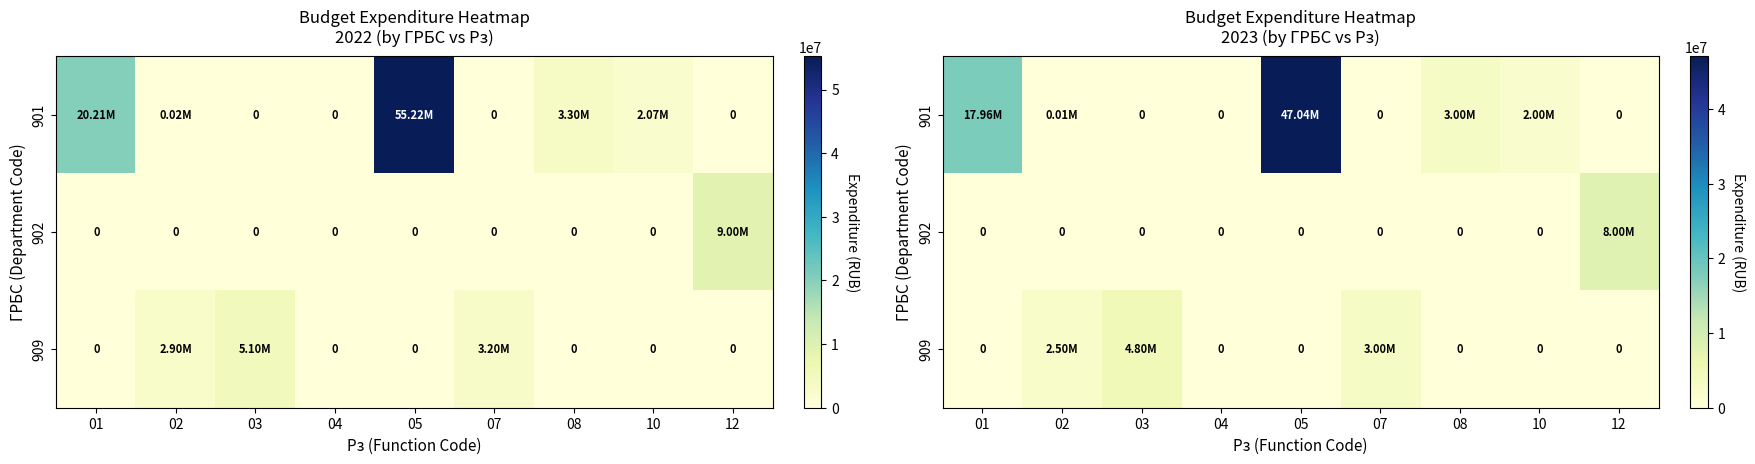

How many categories are shown in the chart?

9